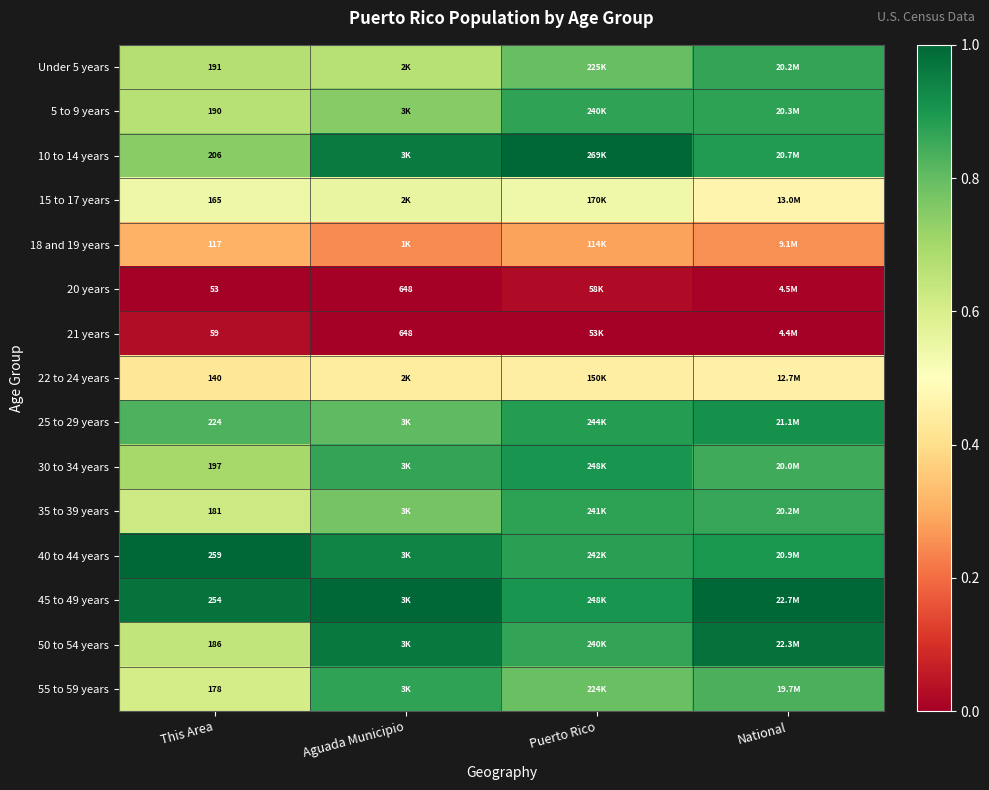

The value of 50 to 54 years at Aguada Municipio is 1.0. True or false?

True